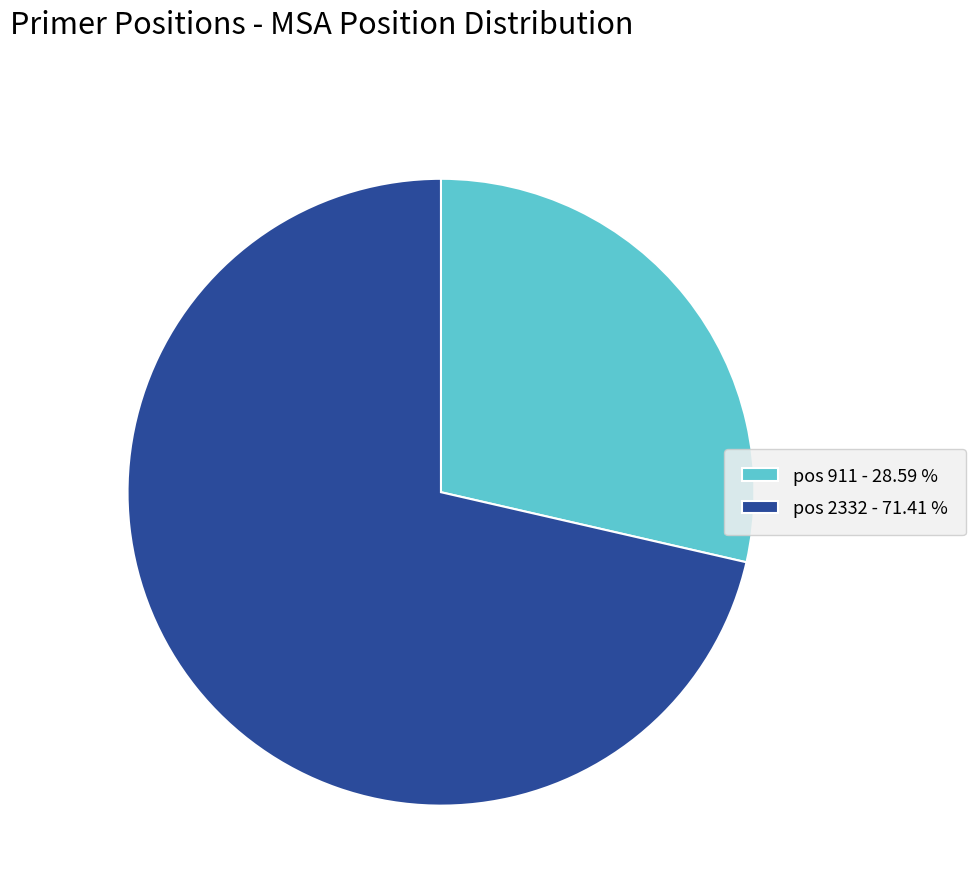

Which slice is the largest?

pos 2332 - 71.41 %